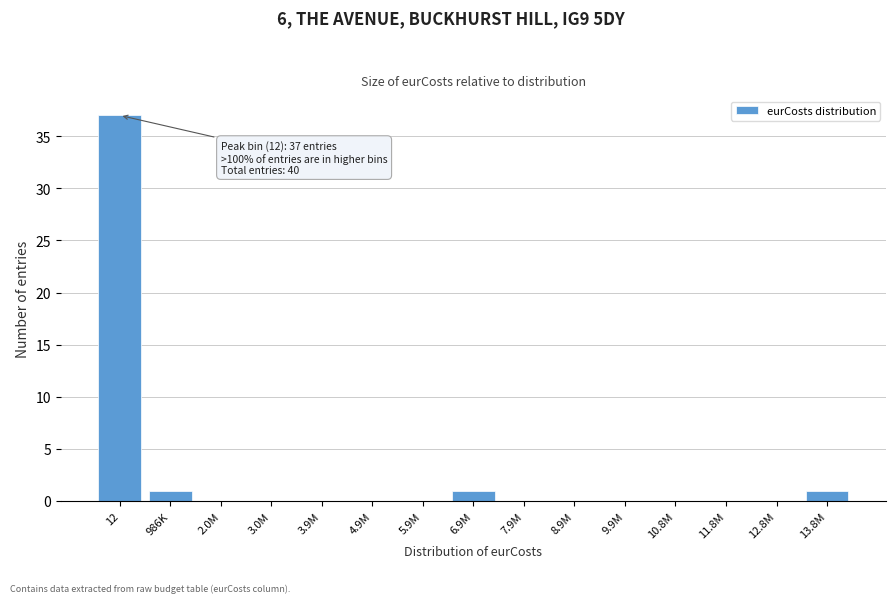

Reading left to right, extract all data points from this chart.

12=37	986K=1	2.0M=0	3.0M=0	3.9M=0	4.9M=0	5.9M=0	6.9M=1	7.9M=0	8.9M=0	9.9M=0	10.8M=0	11.8M=0	12.8M=0	13.8M=1